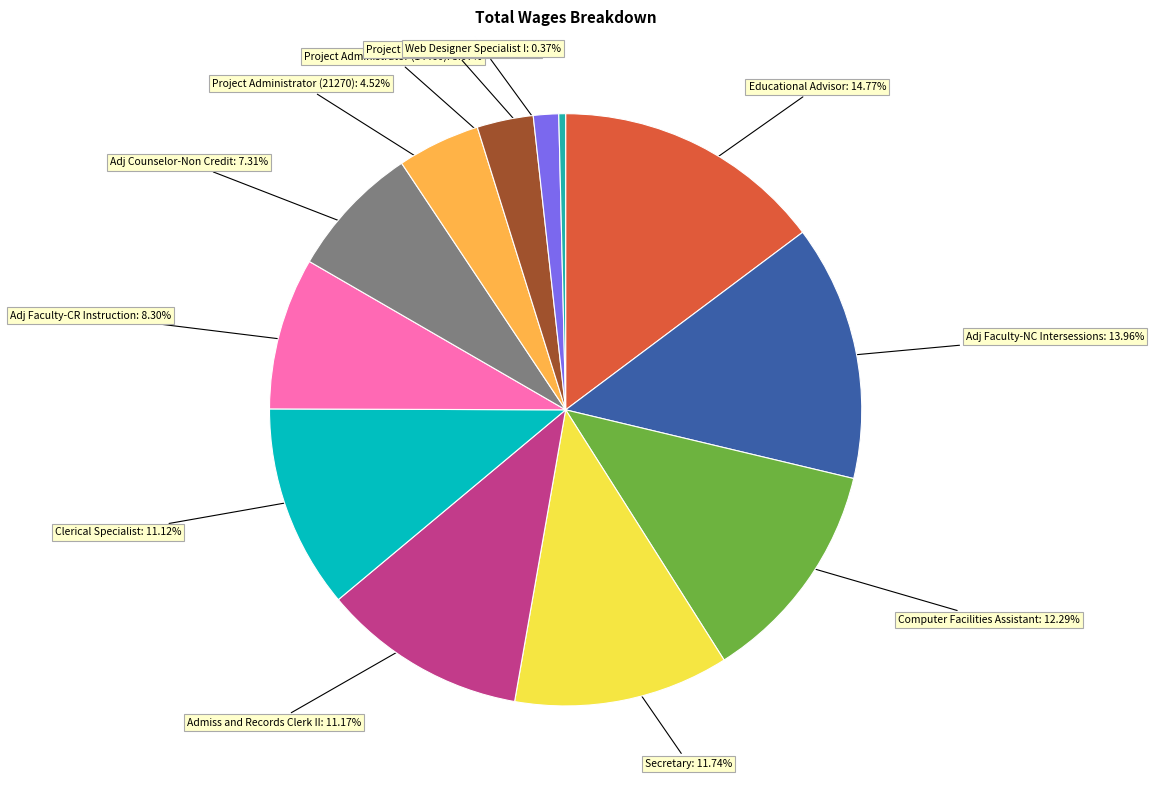

Is there a majority slice in this chart?

No